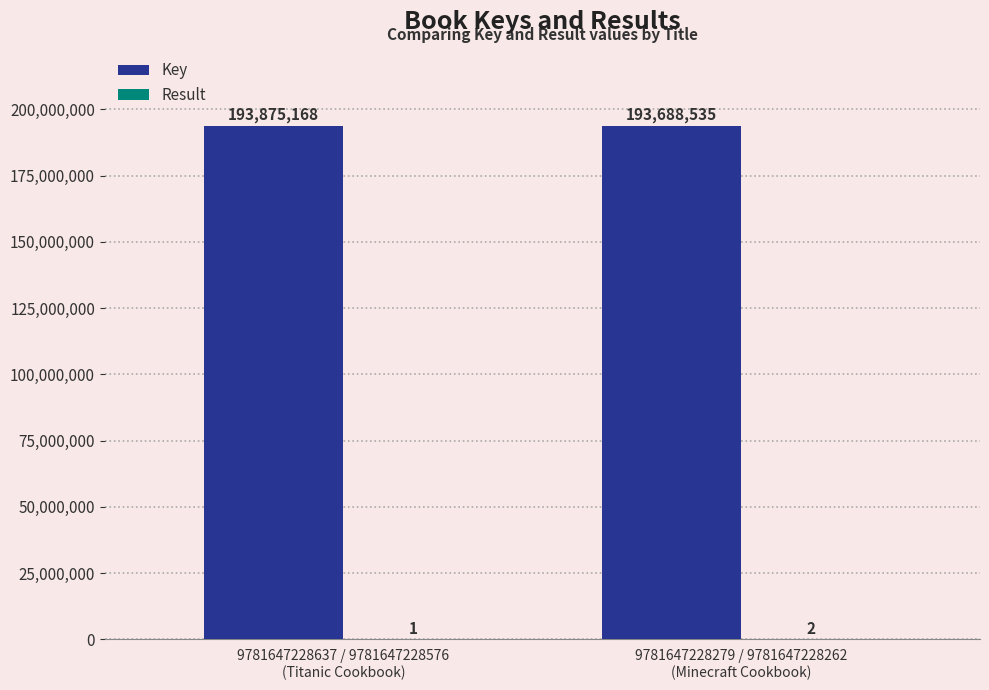

How many series are shown in this chart?

2